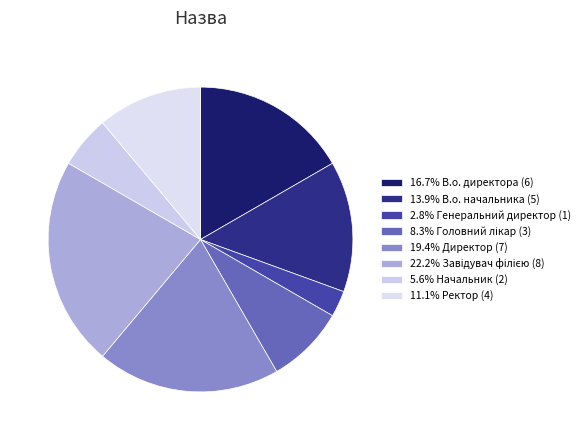

How many slices are in this pie chart?

8